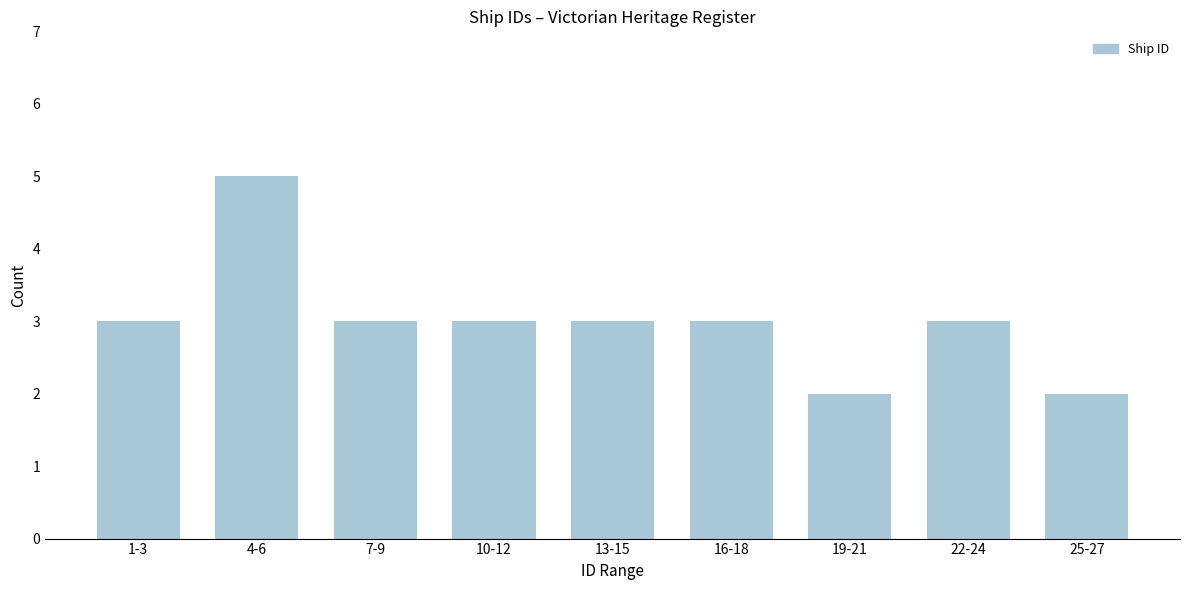

Reading left to right, what are all the values shown in this chart?

3	5	3	3	3	3	2	3	2